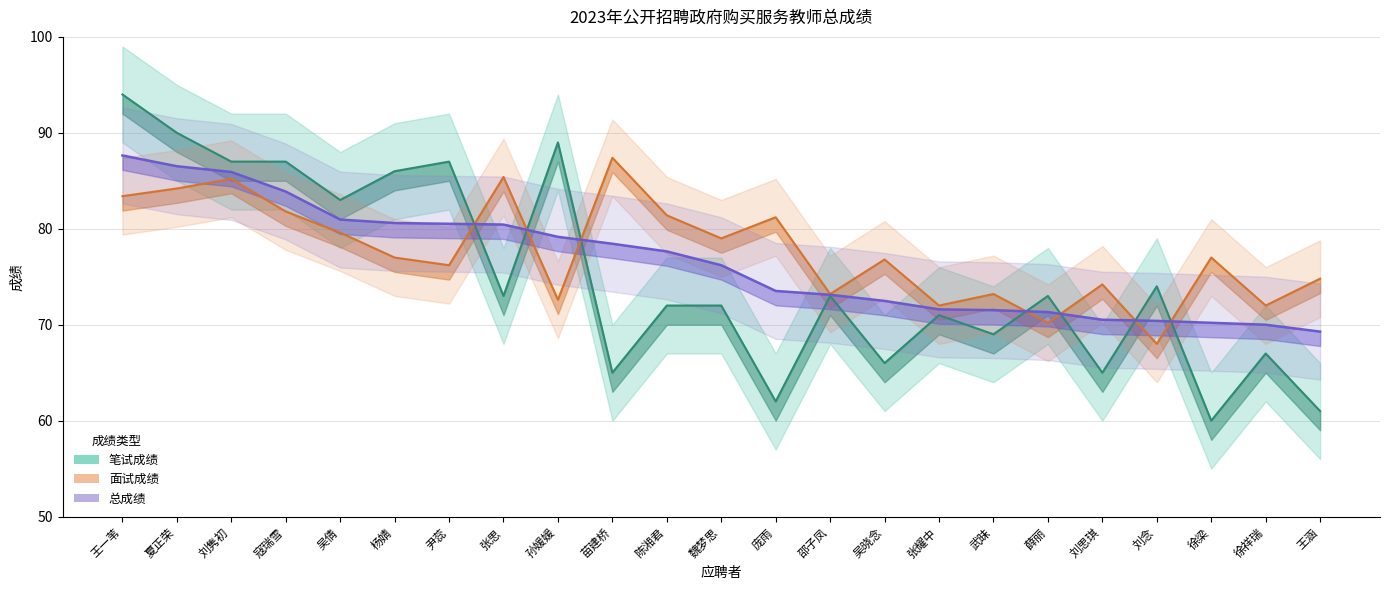

What is the average value of the 笔试成绩 series?

75.0